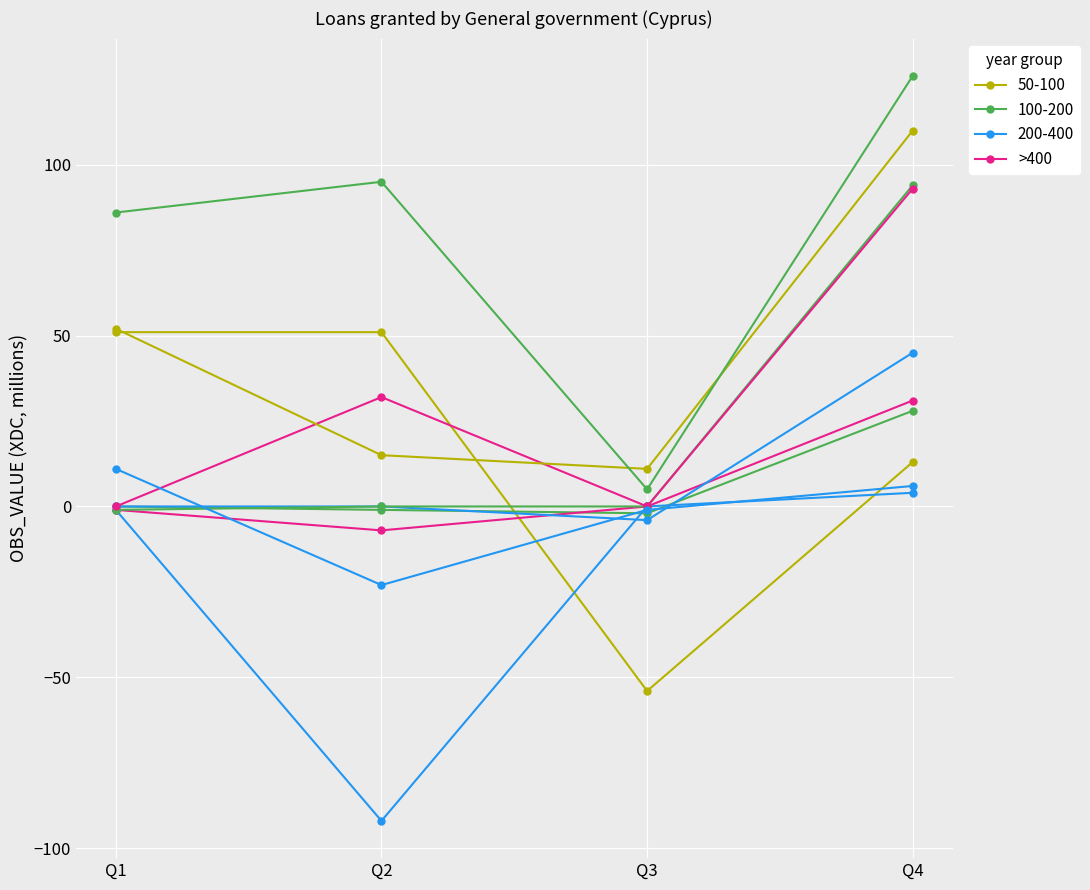

The chart shows a value of 51 at Q2. True or false?

False